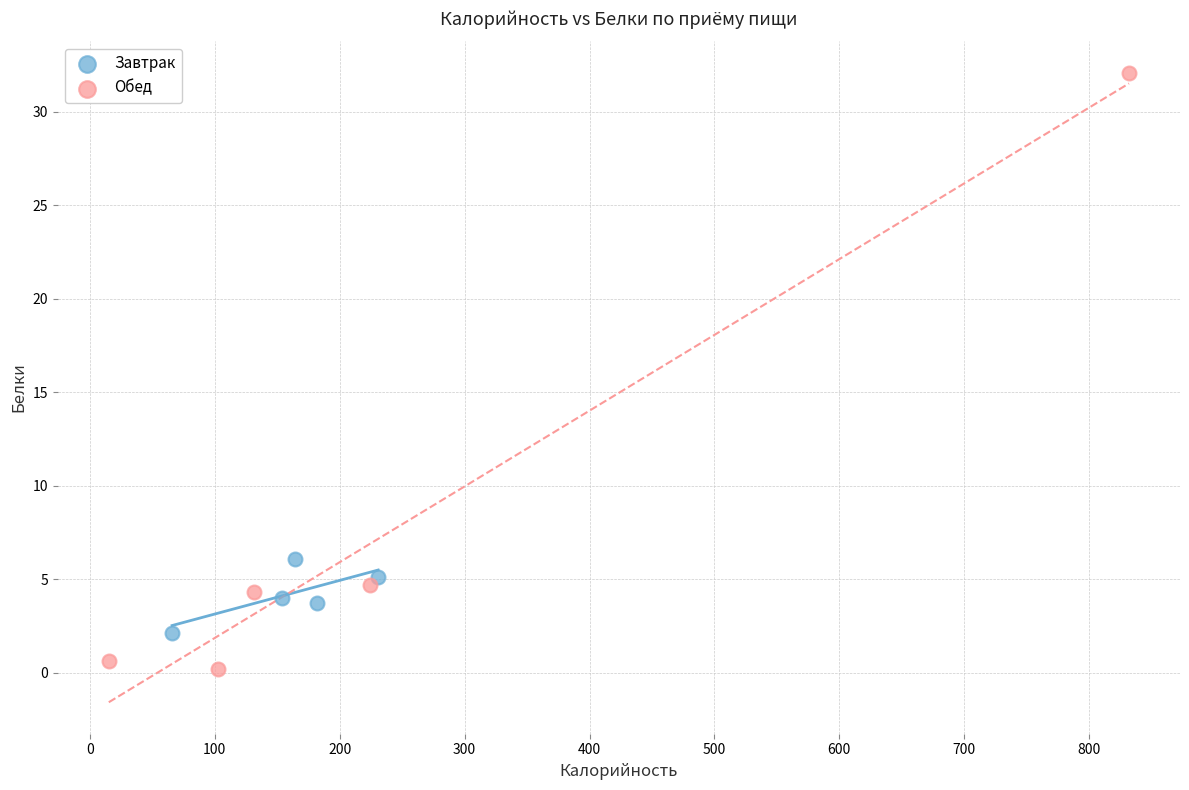

Which series reaches the minimum Y coordinate?

Обед